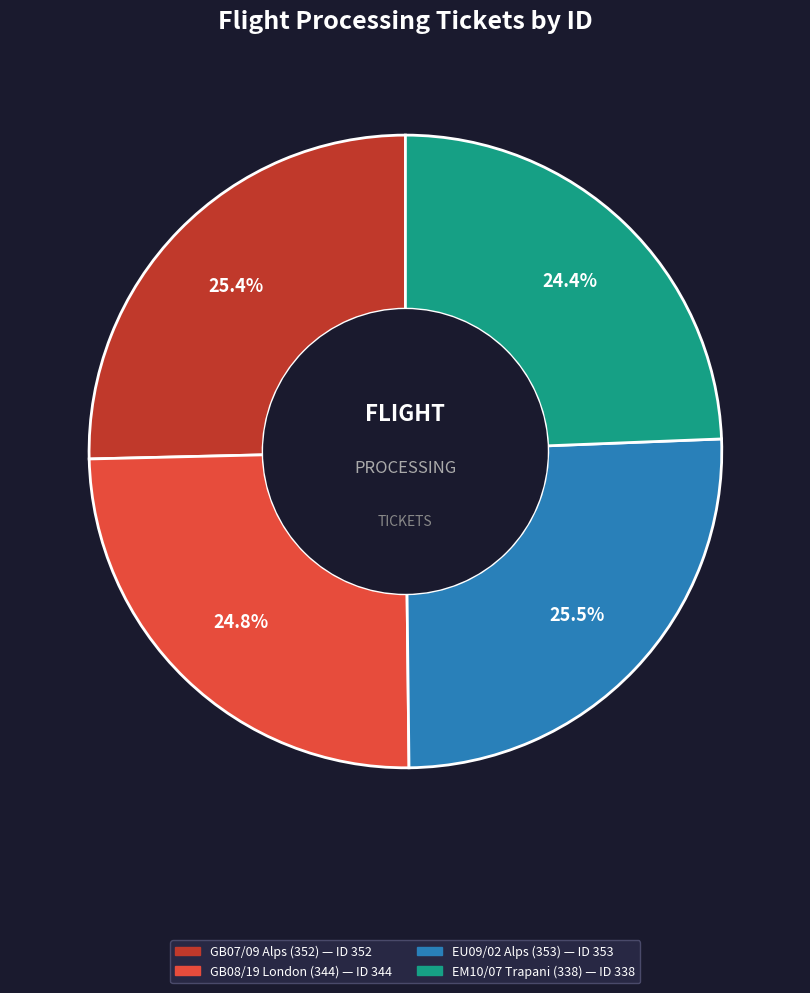

Is there a majority slice in this chart?

No